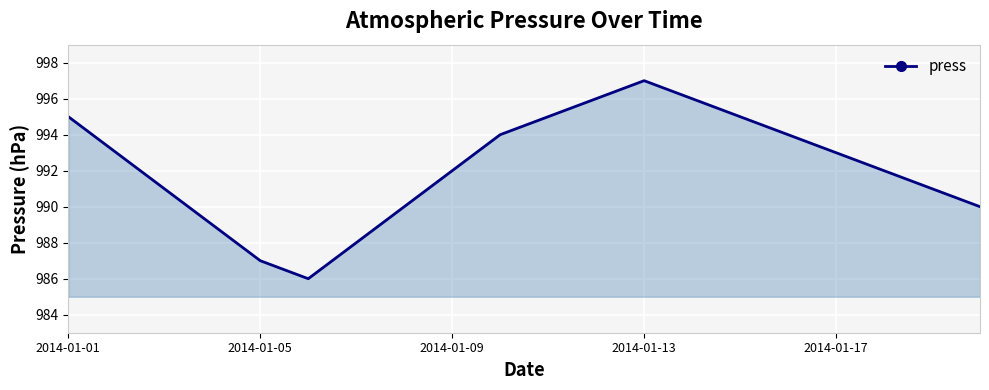

What is the difference between the maximum and minimum values?

11